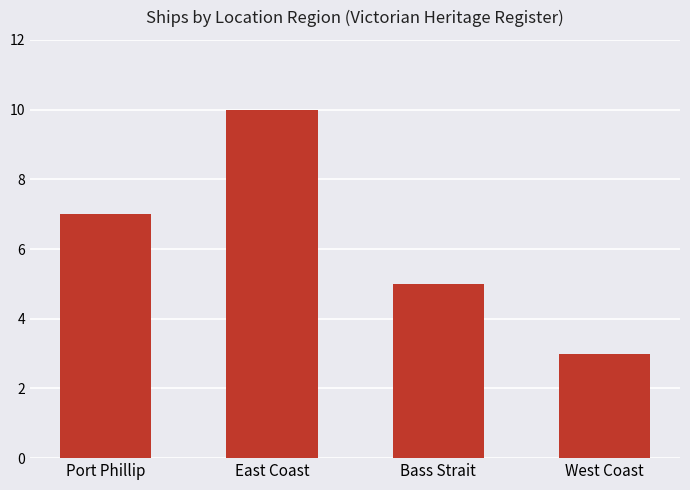

What is the ratio of the value at Bass Strait to the value at West Coast?

1.7